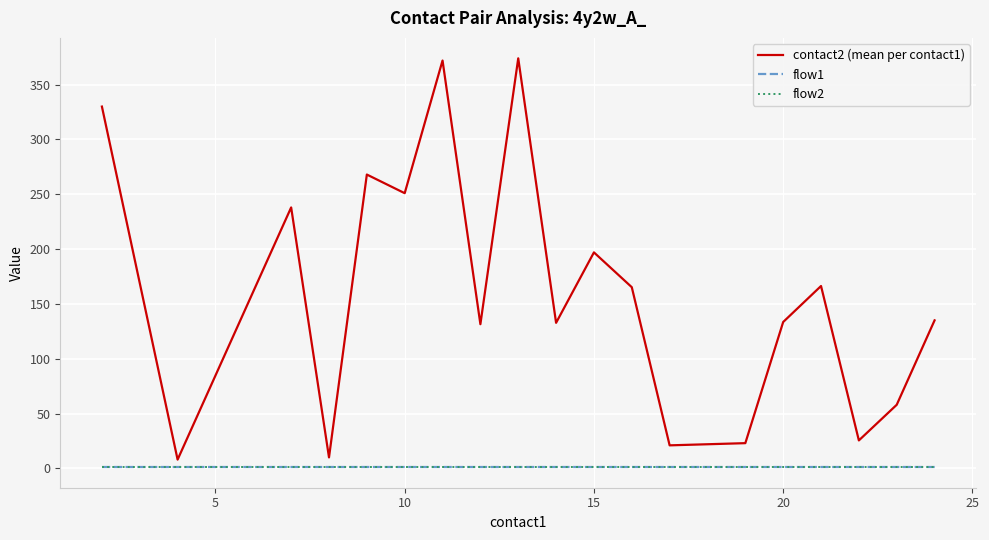

Does the chart have visible grid lines?

Yes